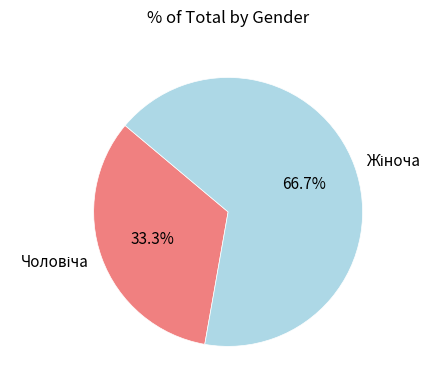

Does any single category account for the majority?

Yes